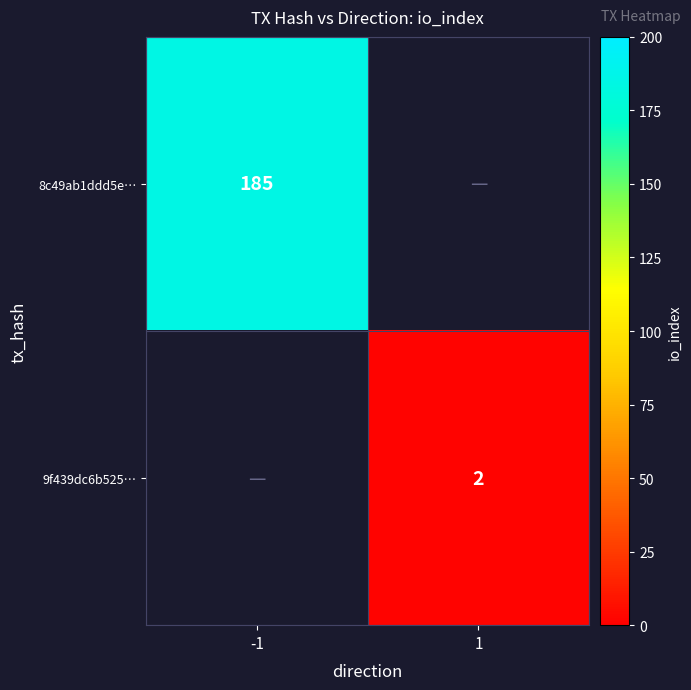

The value of 9f439dc6b525… at 1 is 1.1. True or false?

False